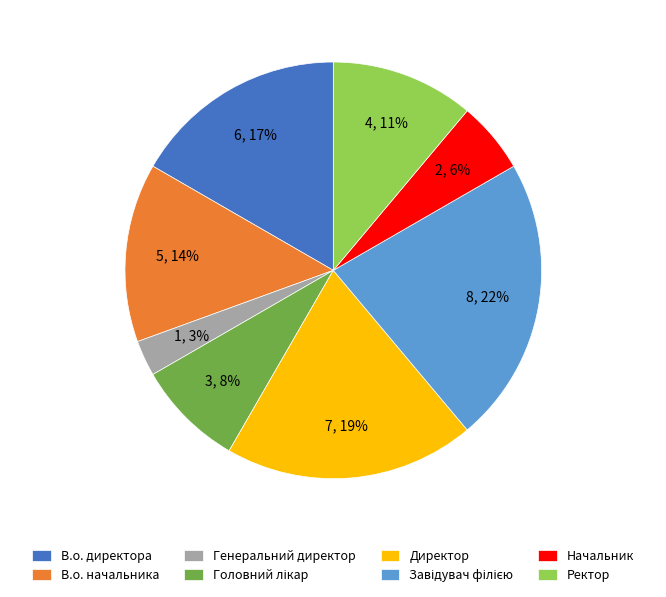

To the nearest percent, what percentage of the pie is Директор?

19%